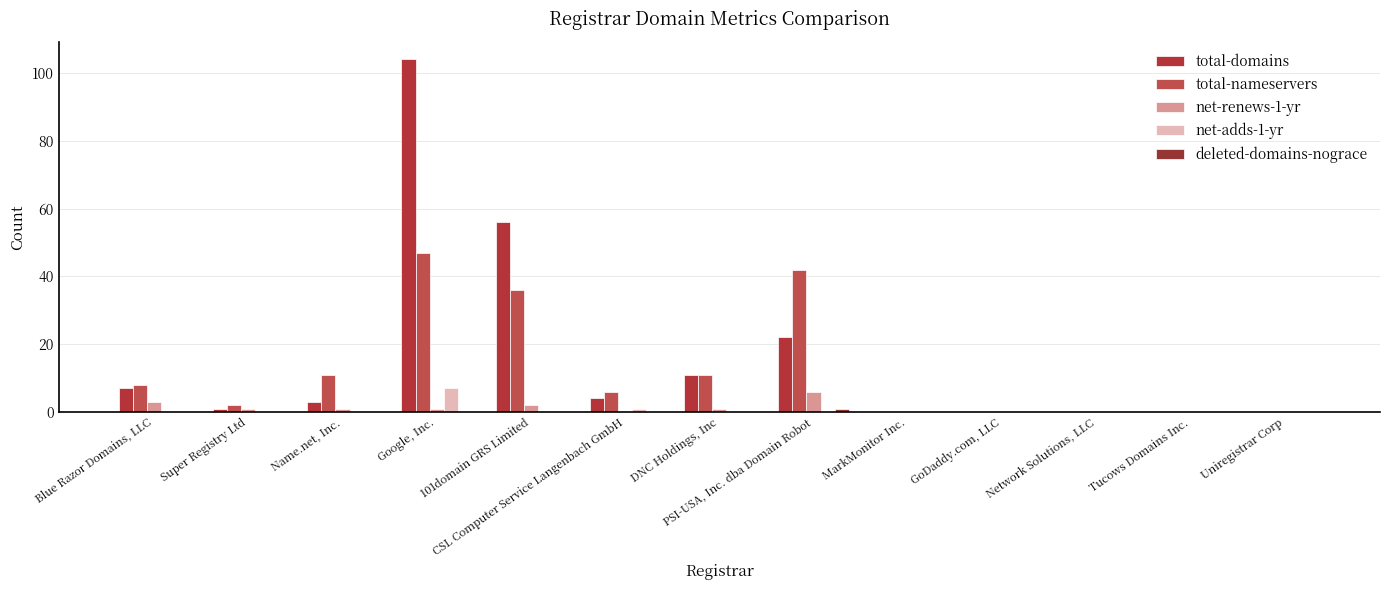

The value of total-domains at Tucows Domains Inc. is -44. True or false?

False